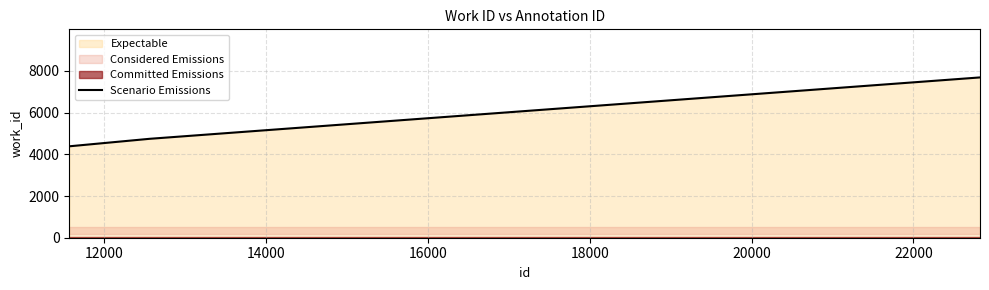

What is the average value?

5605